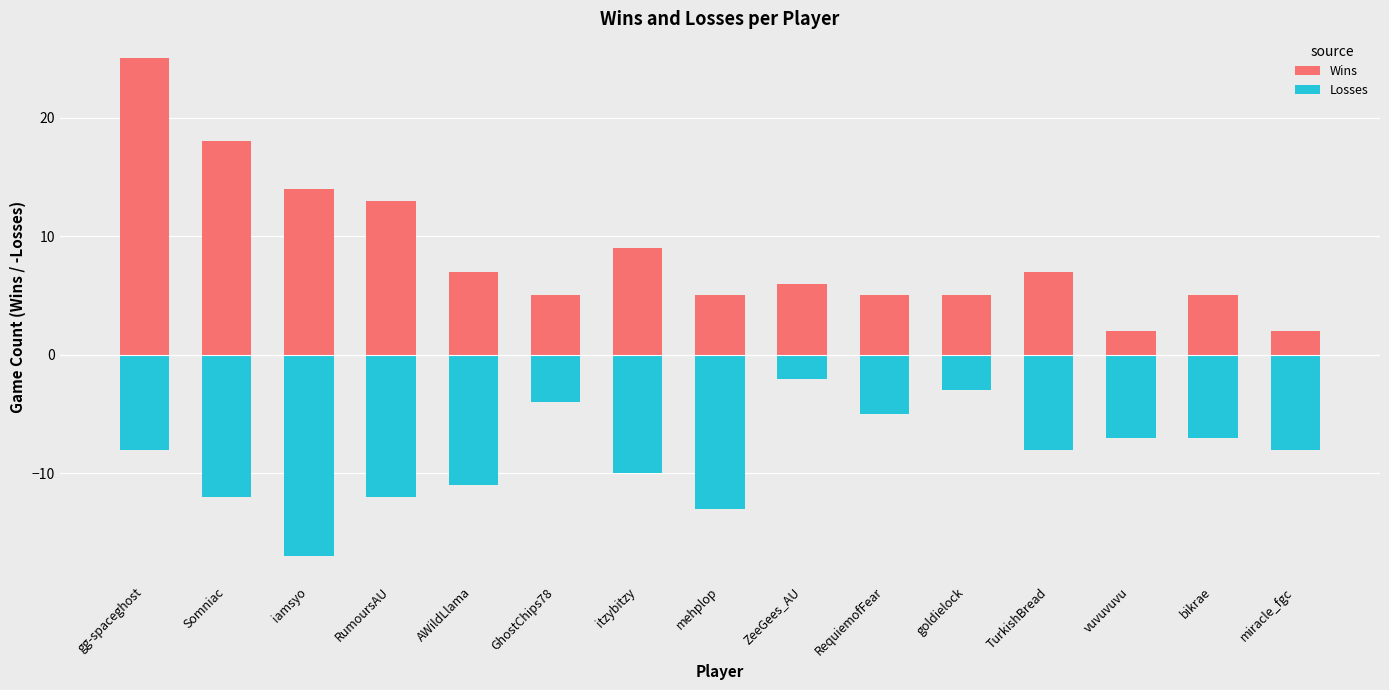

How many groups of bars are there?

15